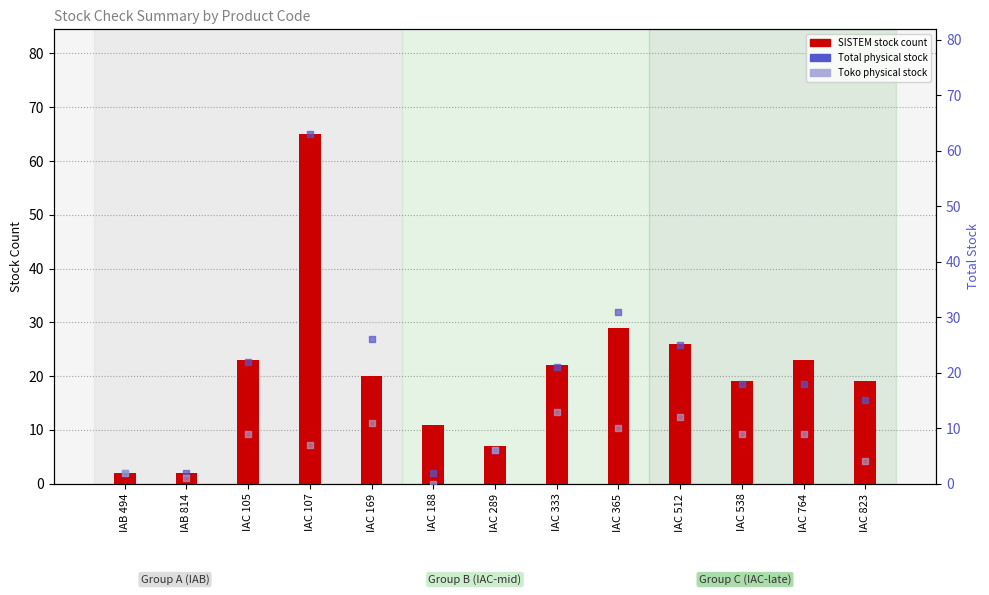

At how many categories does at least one series exceed 32?

1